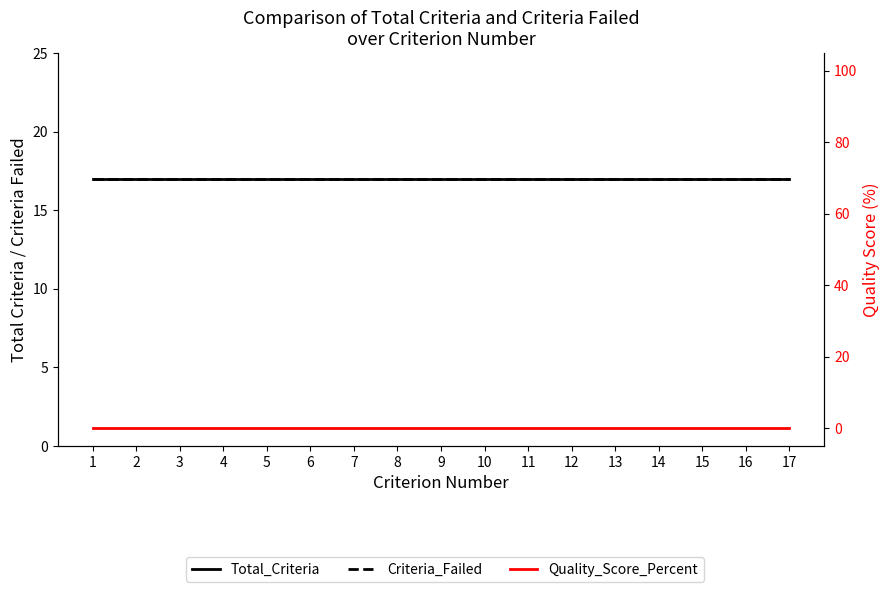

True or false: Criteria_Failed has a value of 17 at 16.

True